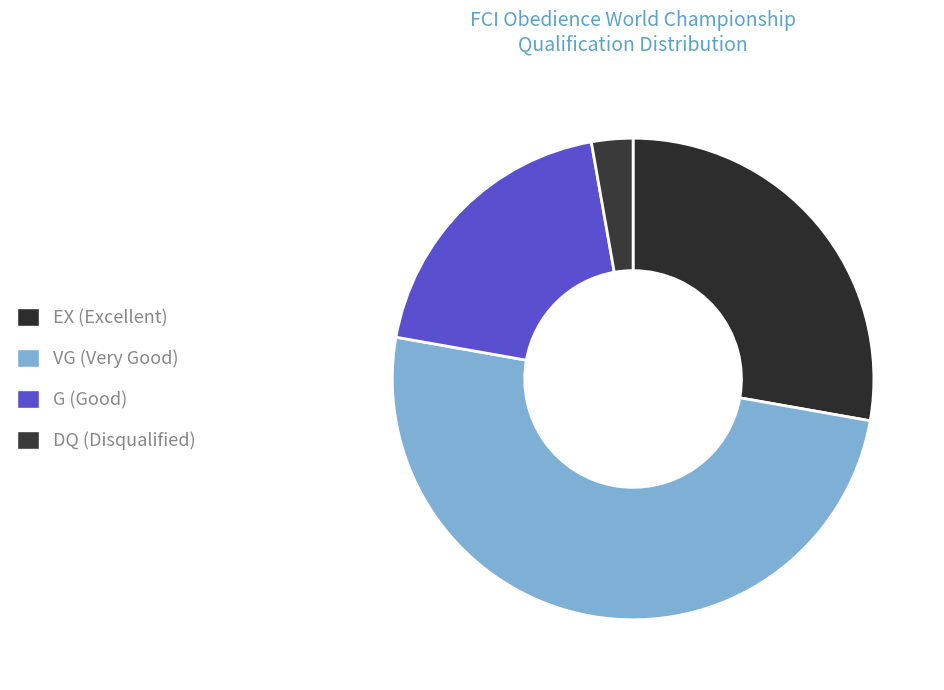

How many segments does this pie chart have?

4